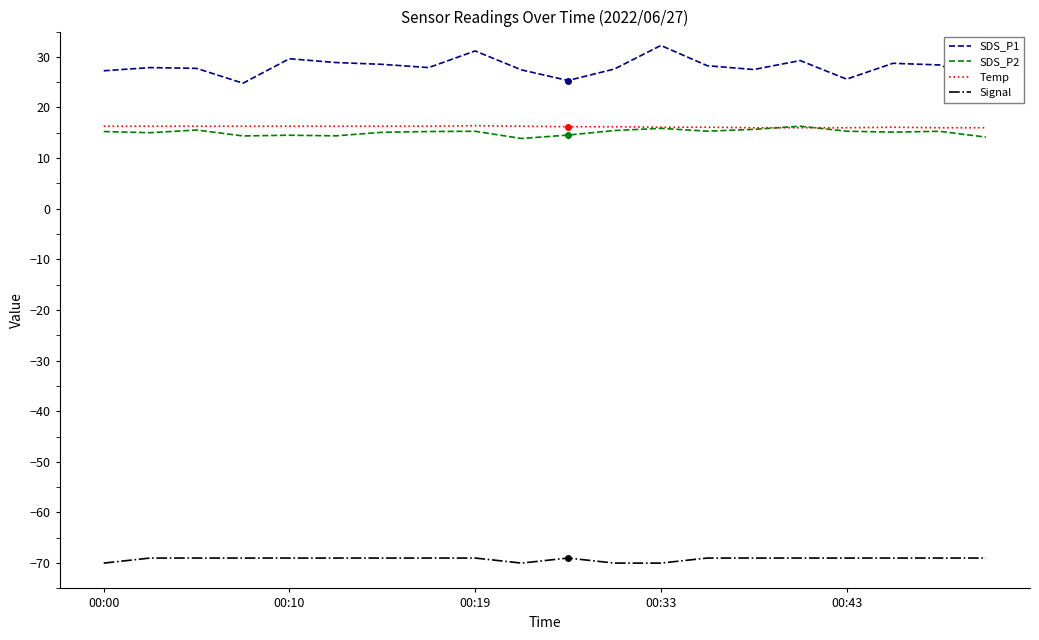

True or false: SDS_P1 and SDS_P2 cross at least once.

False